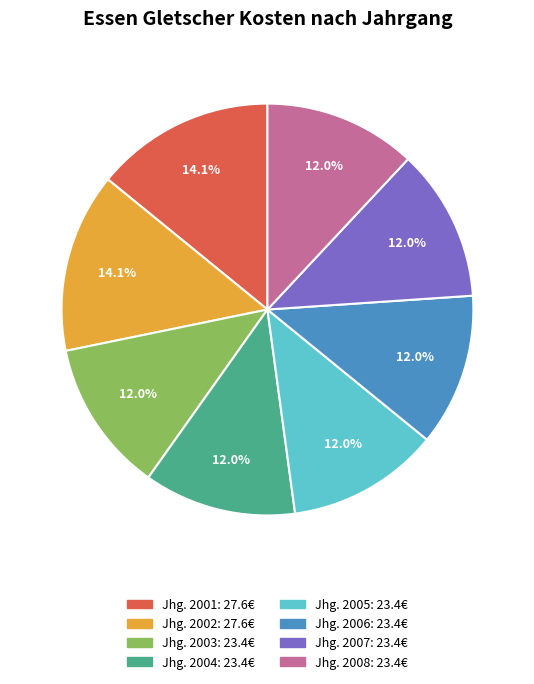

Does any single category account for the majority?

No